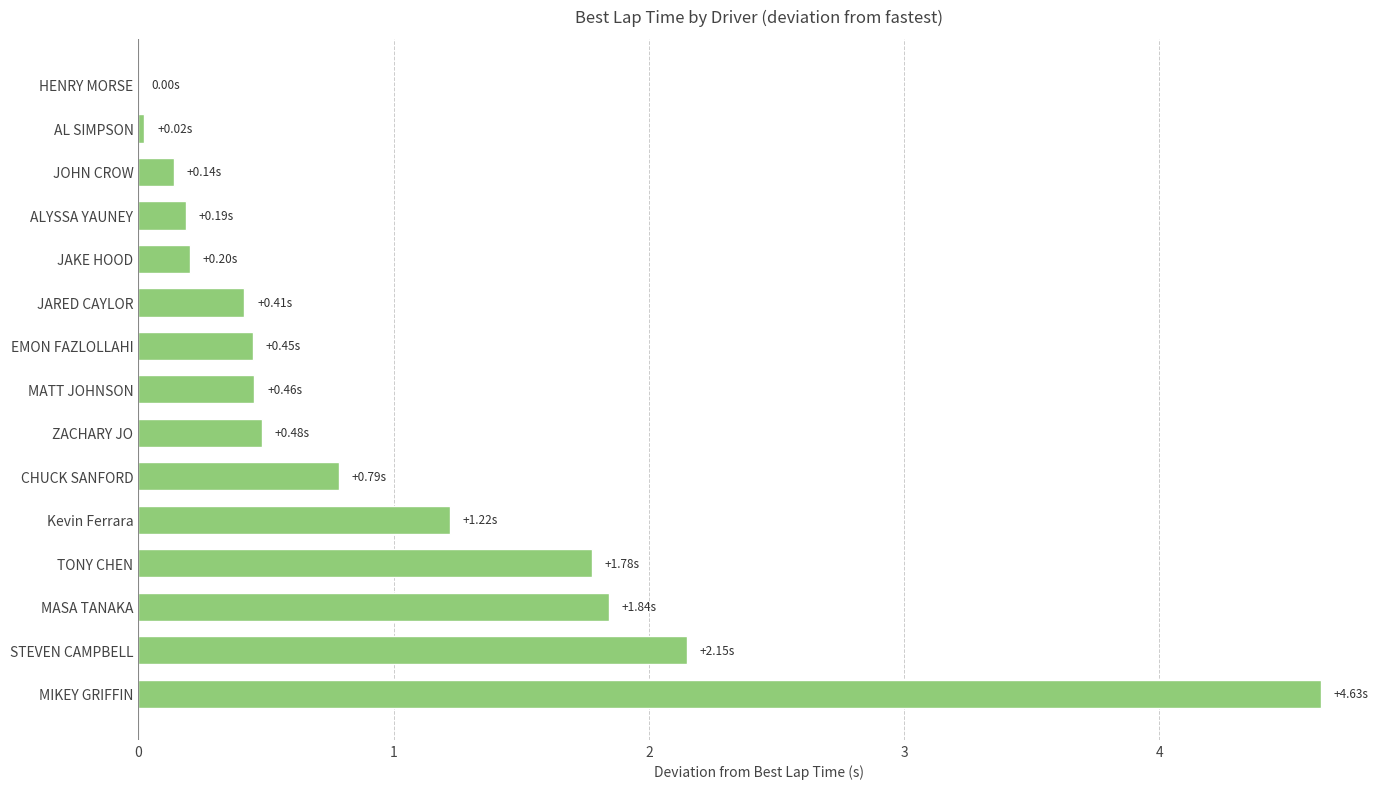

Count the number of values greater than 0.

14